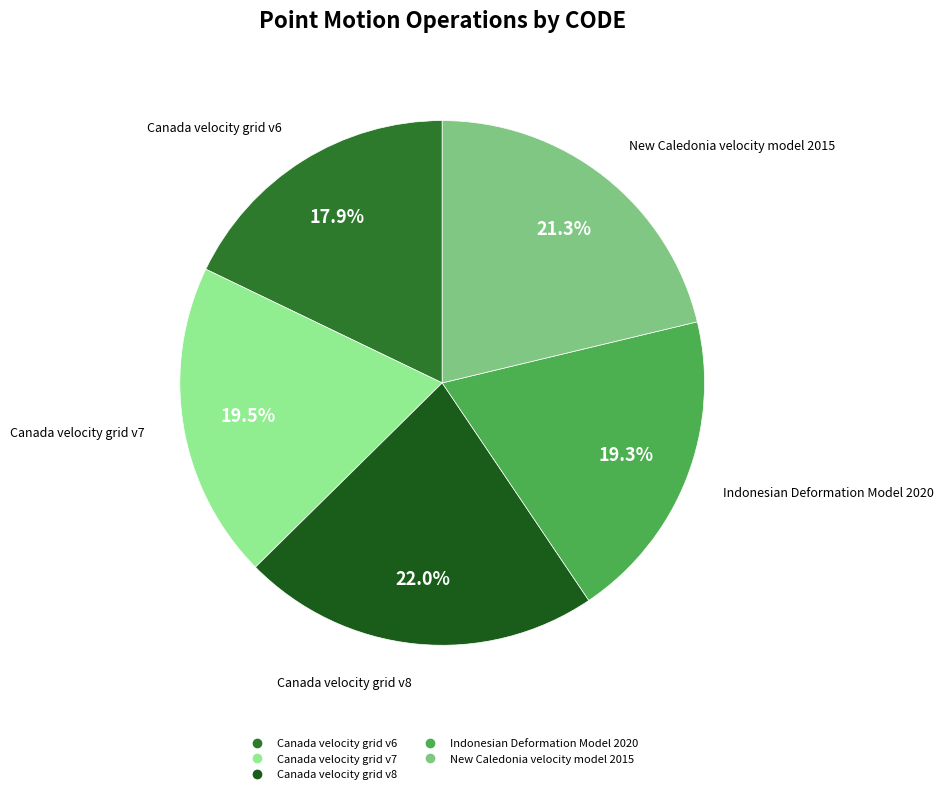

Is Canada velocity grid v8 the majority of the pie?

No